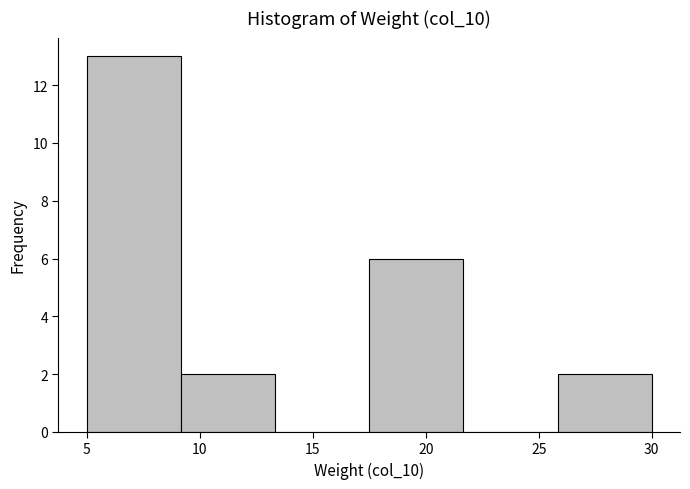

Reading left to right, list every bar in this chart as the range it spans on the x-axis followed by its height. Neither the bar edges nor the heights are printed on the chart, so give them approximately, as read against the axes.

5.0 to 9.0: 13
9.0 to 13.5: 2
13.5 to 17.5: 0
17.5 to 21.5: 6
21.5 to 26.0: 0
26.0 to 30.0: 2